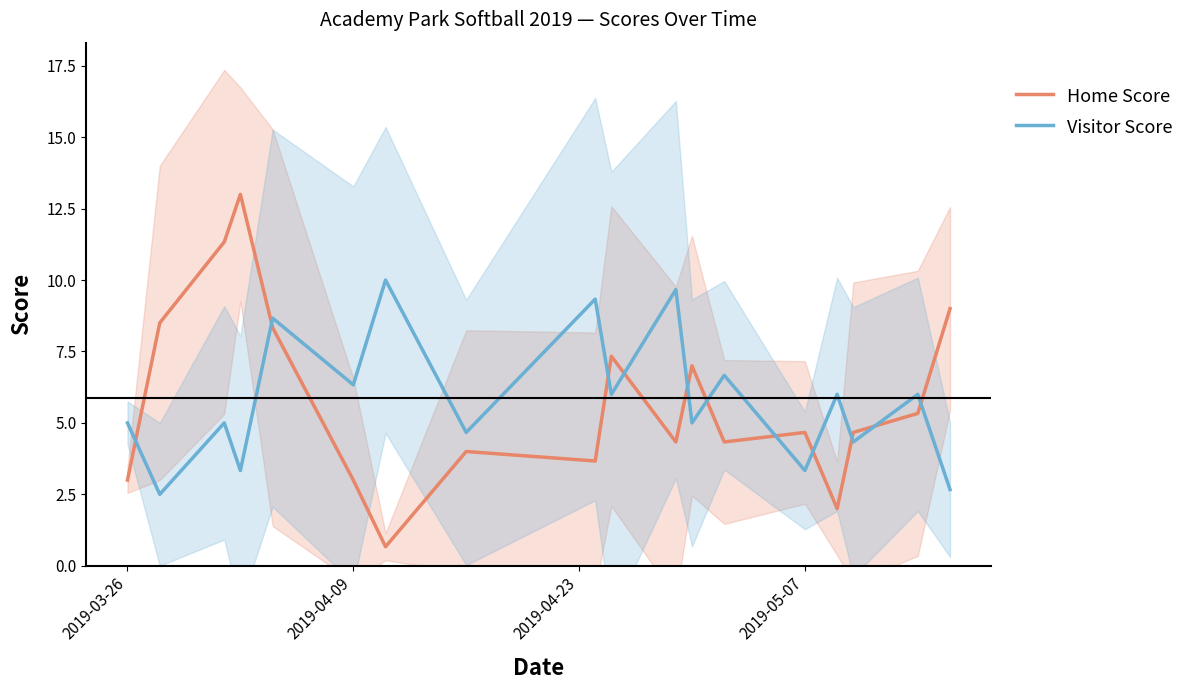

What is the highest value of the Visitor Score series?

10.0